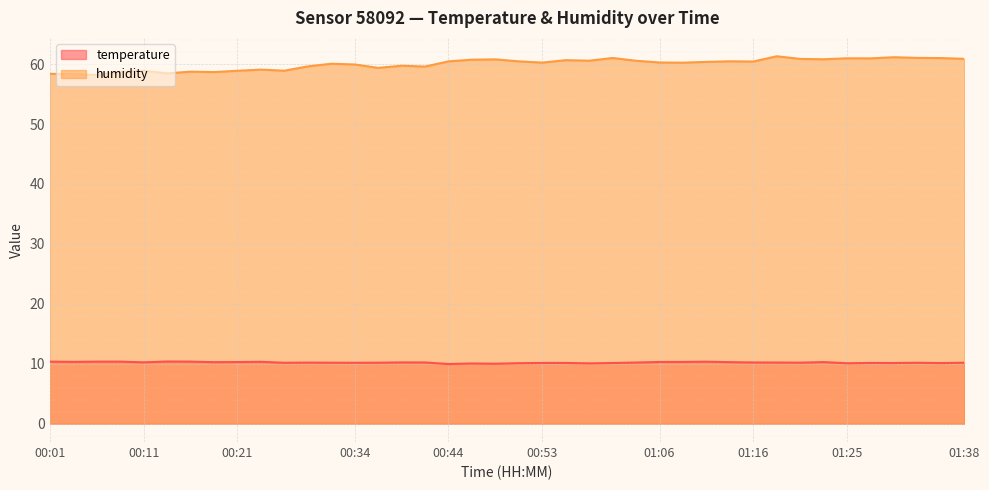

Does the chart display data point markers on the line(s)?

No